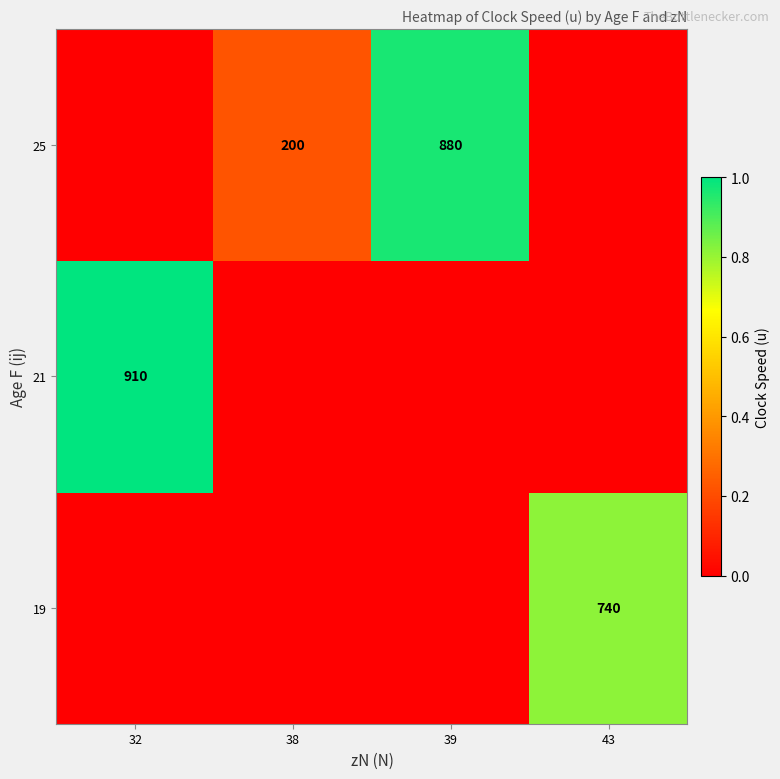

Is it true that 21 equals 910 at 32?

True